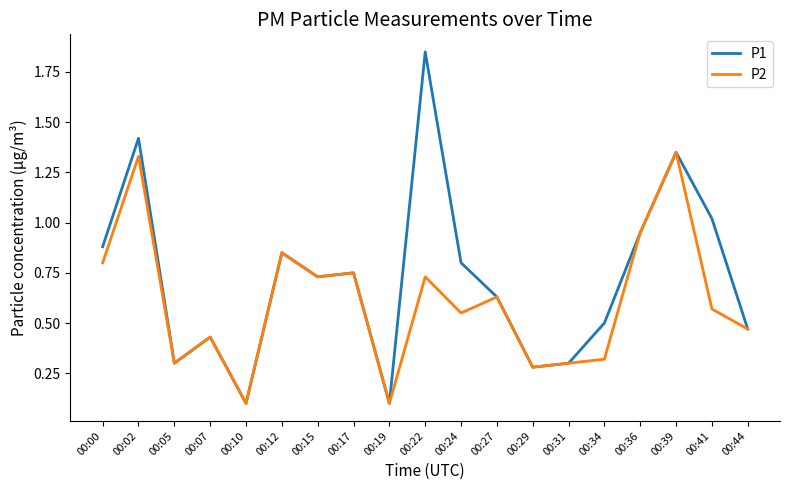

List the series in order of their overall mean, highest first.

P1, P2